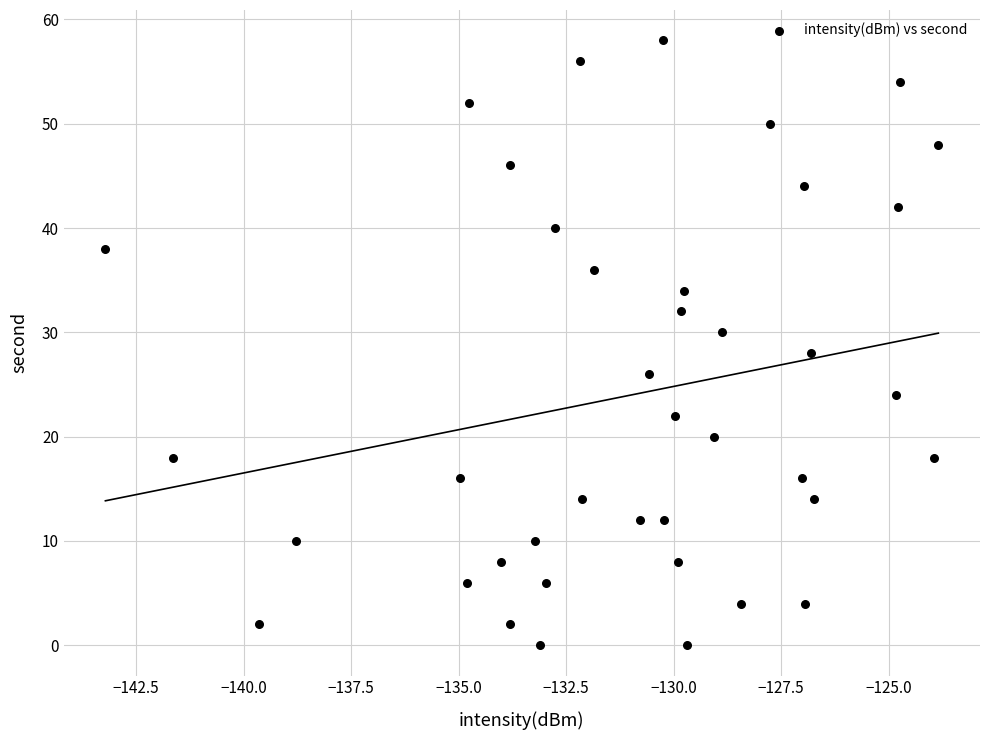

What is the range of Y values (max minus min)?

58